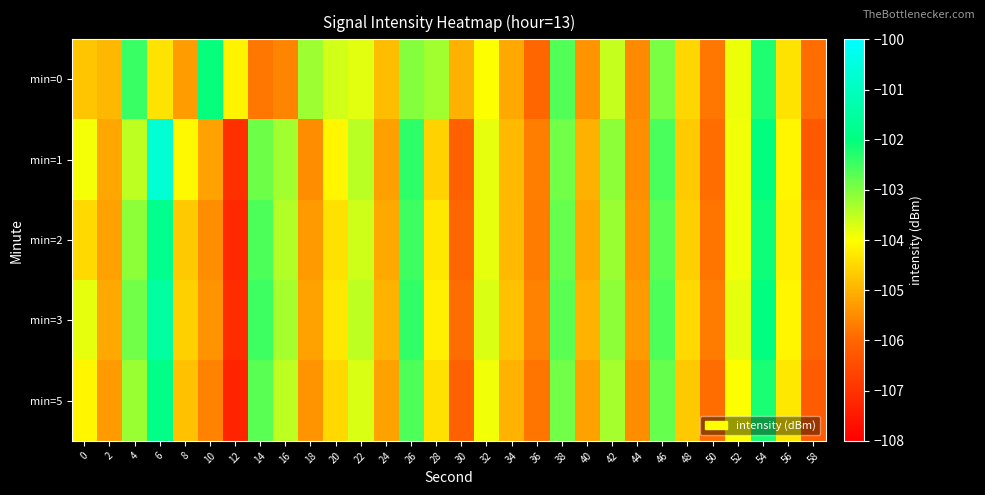

Which series has the largest total across all categories?

min=3